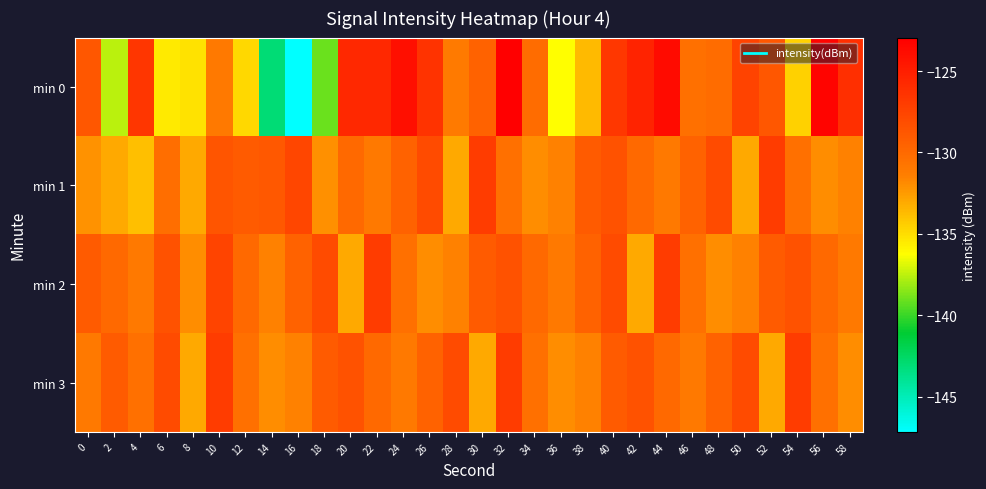

Count the number of data series in this chart.

4